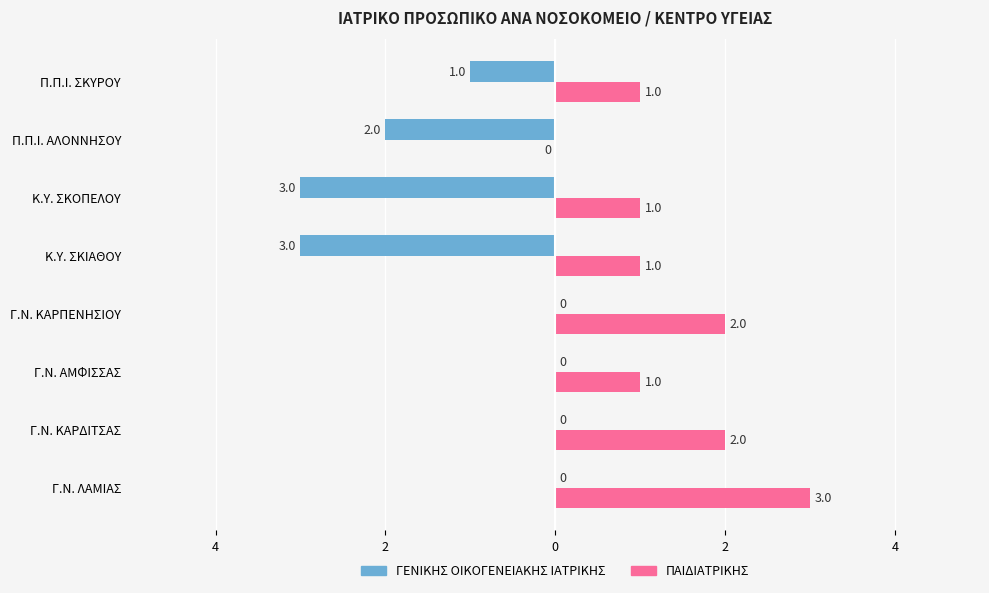

What are all the series names shown in the legend?

ΓΕΝΙΚΗΣ ΟΙΚΟΓΕΝΕΙΑΚΗΣ ΙΑΤΡΙΚΗΣ, ΠΑΙΔΙΑΤΡΙΚΗΣ